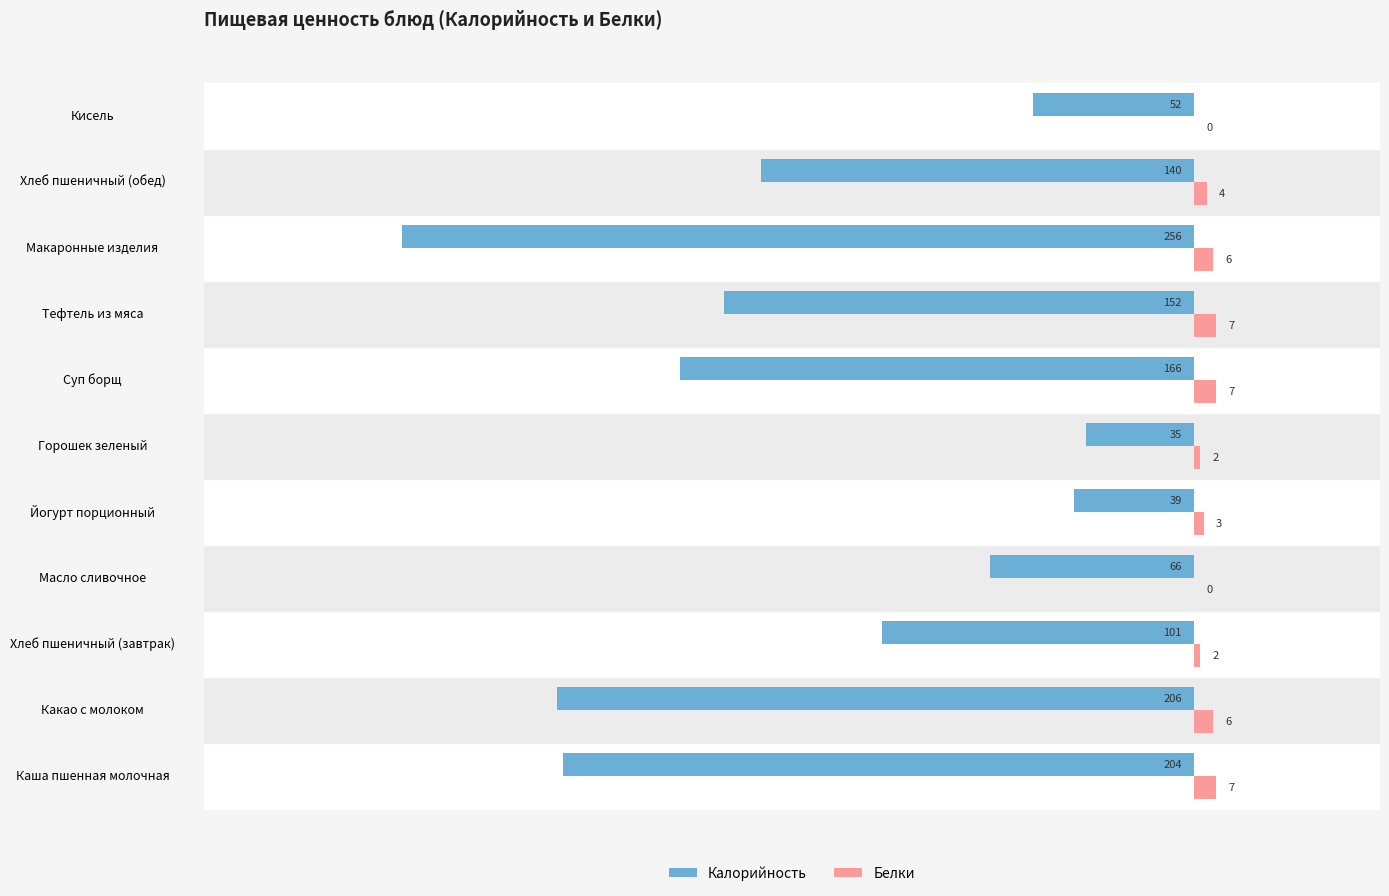

Which series has the widest spread of values?

Калорийность